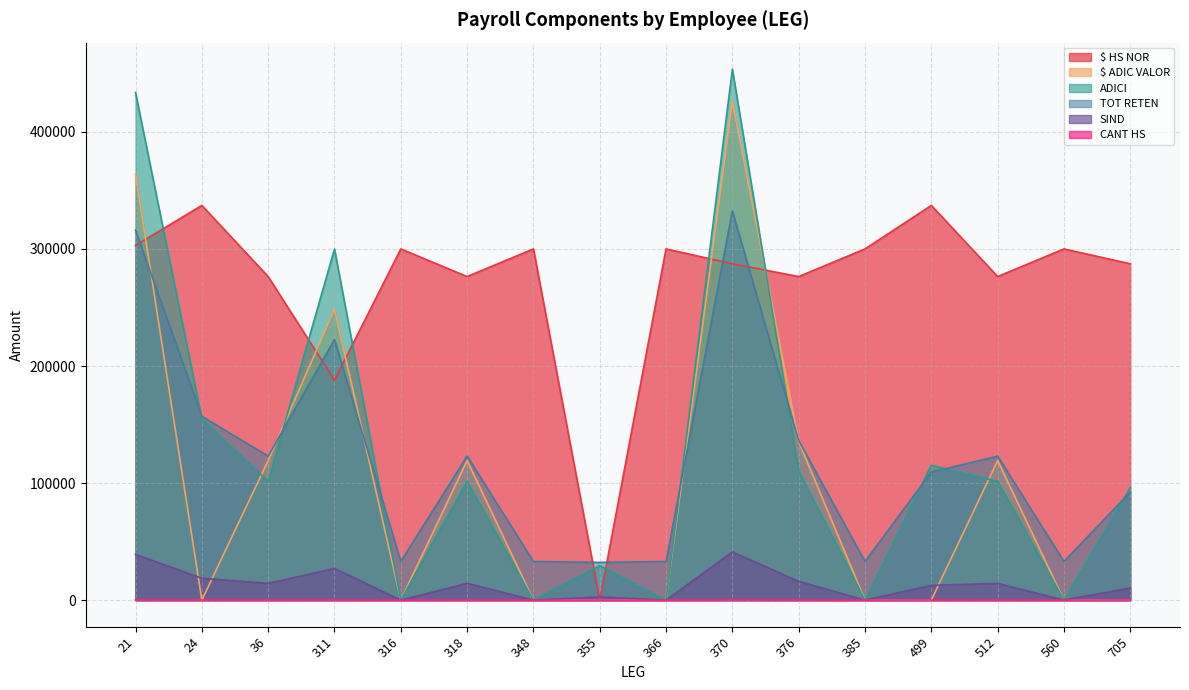

At which category does the chart reach its minimum across all series?

355